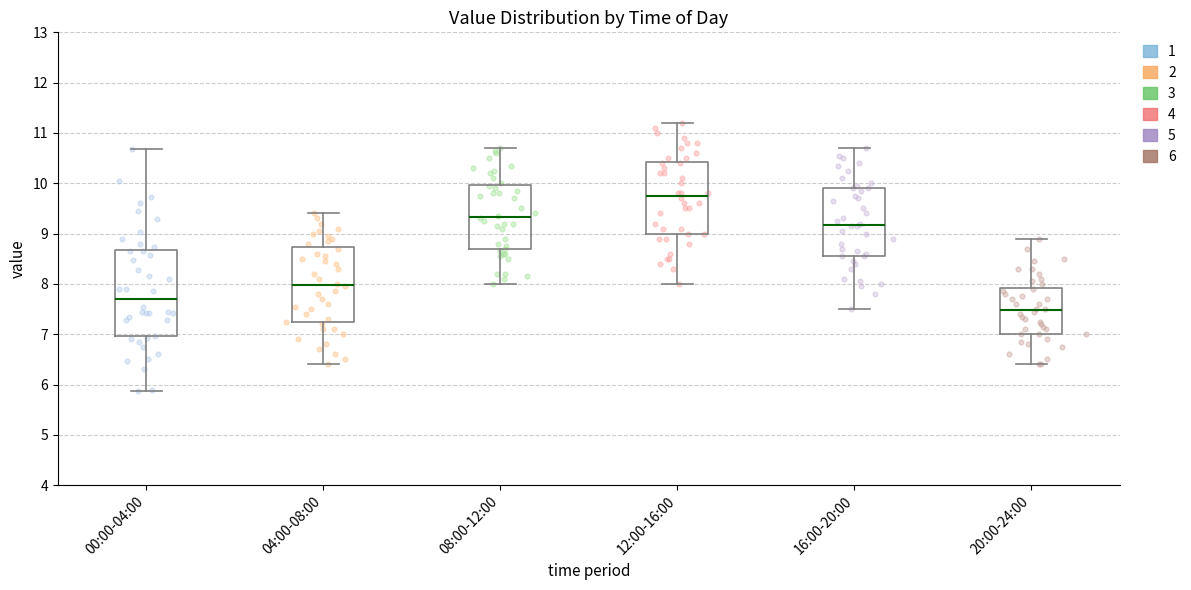

Reading left to right, transcribe this box plot: for each box, give where its median line is, the range the box spans, and where its two whiskers end, as read against the y-axis. The values are not printed on the chart, so give them approximately, as read against the axis.

00:00-04:00: median 7.7, box 7.0 to 8.7, whiskers 5.9 to 10.7
04:00-08:00: median 8.0, box 7.2 to 8.7, whiskers 6.4 to 9.4
08:00-12:00: median 9.3, box 8.7 to 10.0, whiskers 8.0 to 10.7
12:00-16:00: median 9.8, box 9.0 to 10.4, whiskers 8.0 to 11.2
16:00-20:00: median 9.2, box 8.6 to 9.9, whiskers 7.5 to 10.7
20:00-24:00: median 7.5, box 7.0 to 7.9, whiskers 6.4 to 8.9